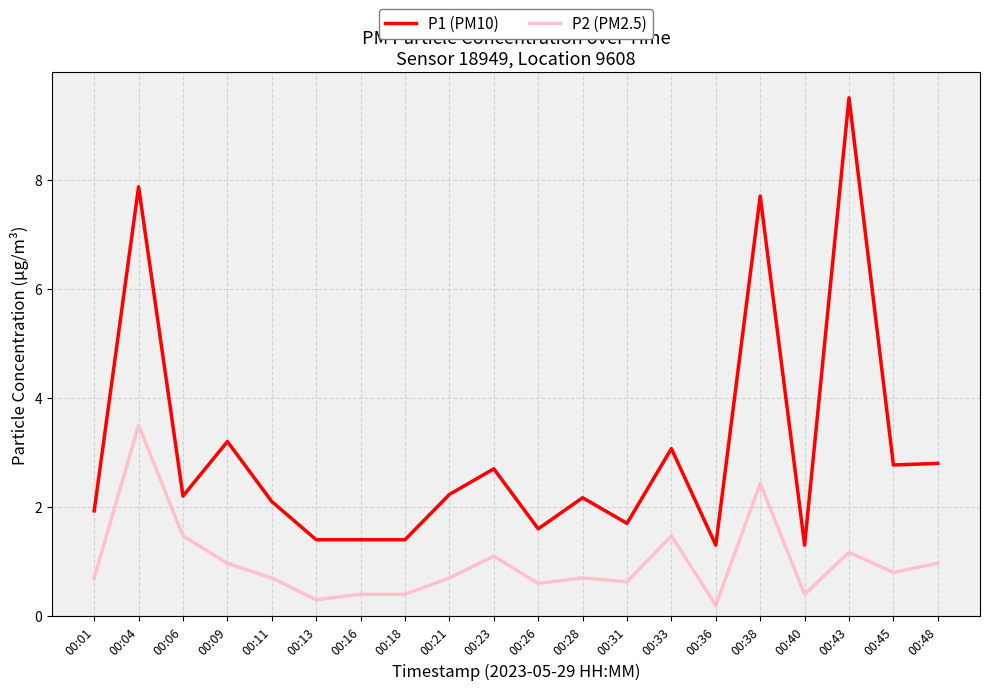

Reading right to left, list all the values displayed in this chart.

P1 (PM10): 00:48=2.8	00:45=2.8	00:43=9.5	00:40=1.3	00:38=7.7	00:36=1.3	00:33=3.1	00:31=1.7	00:28=2.2	00:26=1.6	00:23=2.7	00:21=2.2	00:18=1.4	00:16=1.4	00:13=1.4	00:11=2.1	00:09=3.2	00:06=2.2	00:04=7.9	00:01=1.9
P2 (PM2.5): 00:48=1.0	00:45=0.8	00:43=1.2	00:40=0.4	00:38=2.4	00:36=0.2	00:33=1.5	00:31=0.6	00:28=0.7	00:26=0.6	00:23=1.1	00:21=0.7	00:18=0.4	00:16=0.4	00:13=0.3	00:11=0.7	00:09=1.0	00:06=1.5	00:04=3.5	00:01=0.7